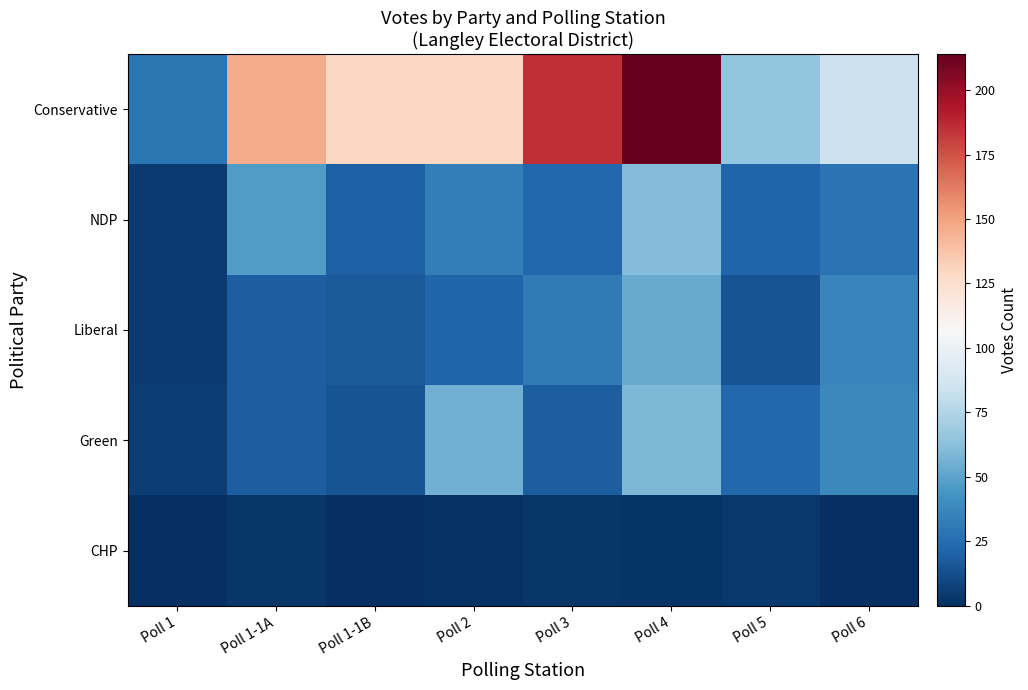

What is the total value across all series at Poll 5?

128